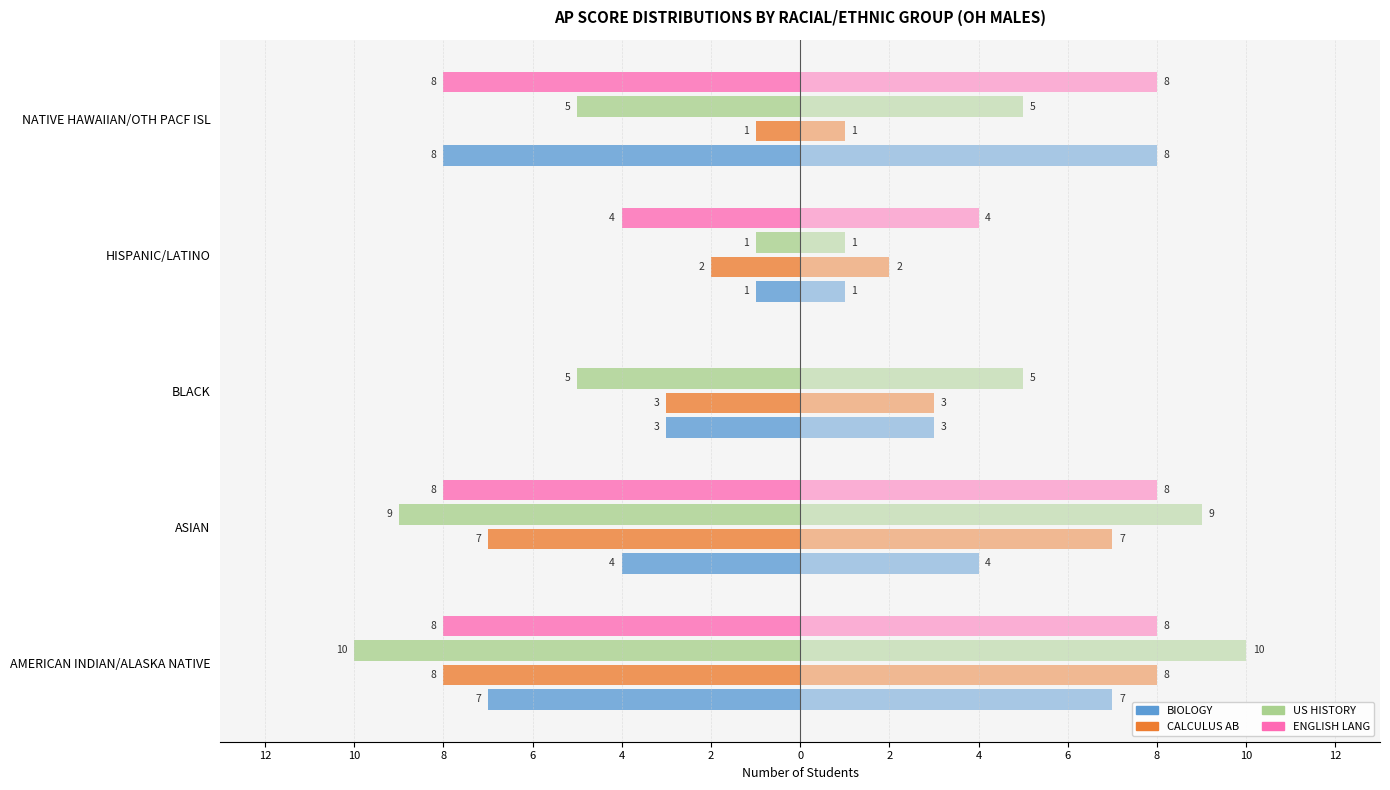

What is the value of the ENGLISH LANG bar at the 5th from the left?

-8